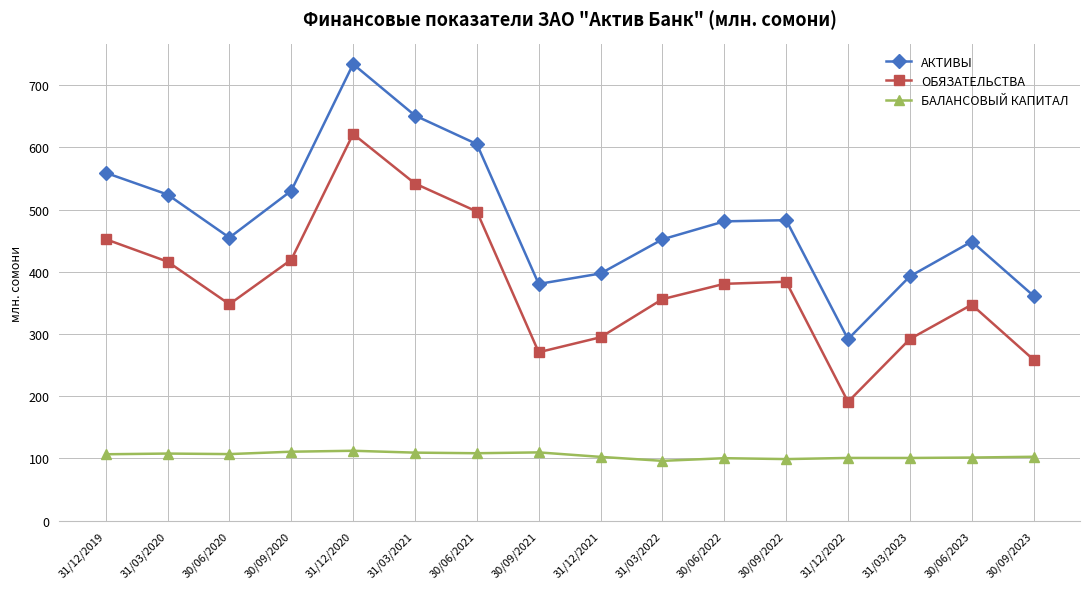

The value of БАЛАНСОВЫЙ КАПИТАЛ at 31/12/2022 is 100.8. True or false?

True